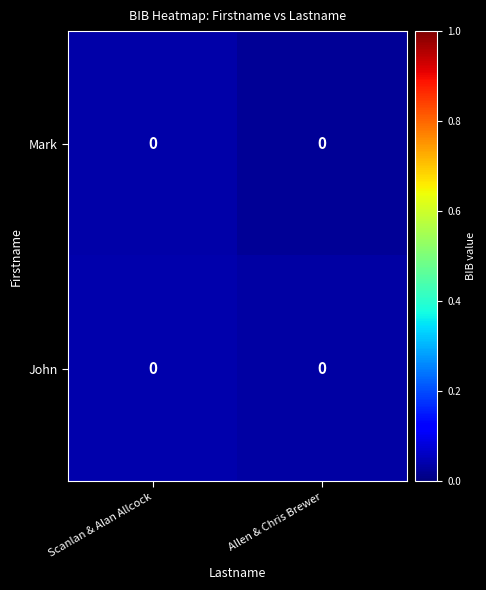

Which category has the highest value in the John series?

Scanlan & Alan Allcock